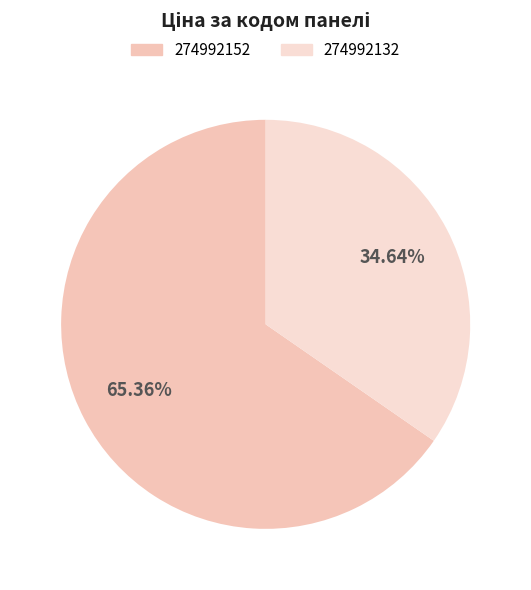

To the nearest percent, what is the difference between the 274992152 and 274992132 slice percentages?

31%